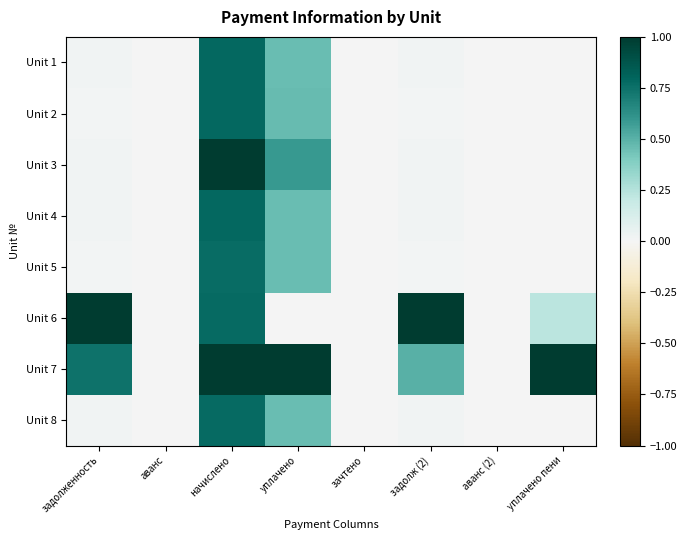

List the series in order of their peak value, highest first.

Unit 3, Unit 6, Unit 7, Unit 4, Unit 1, Unit 2, Unit 8, Unit 5